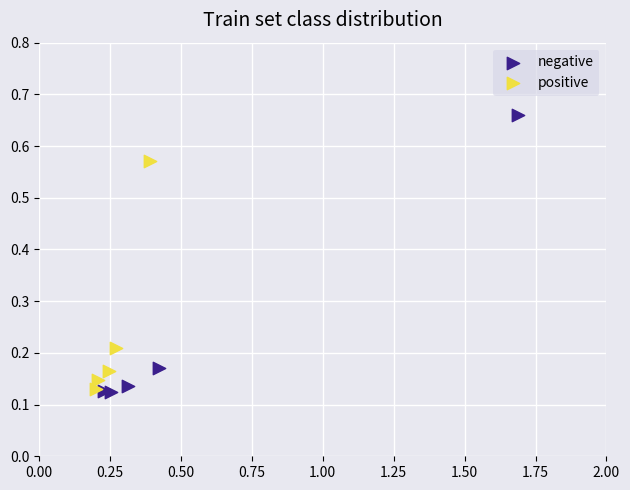

Which series has the largest Y range (max minus min)?

negative